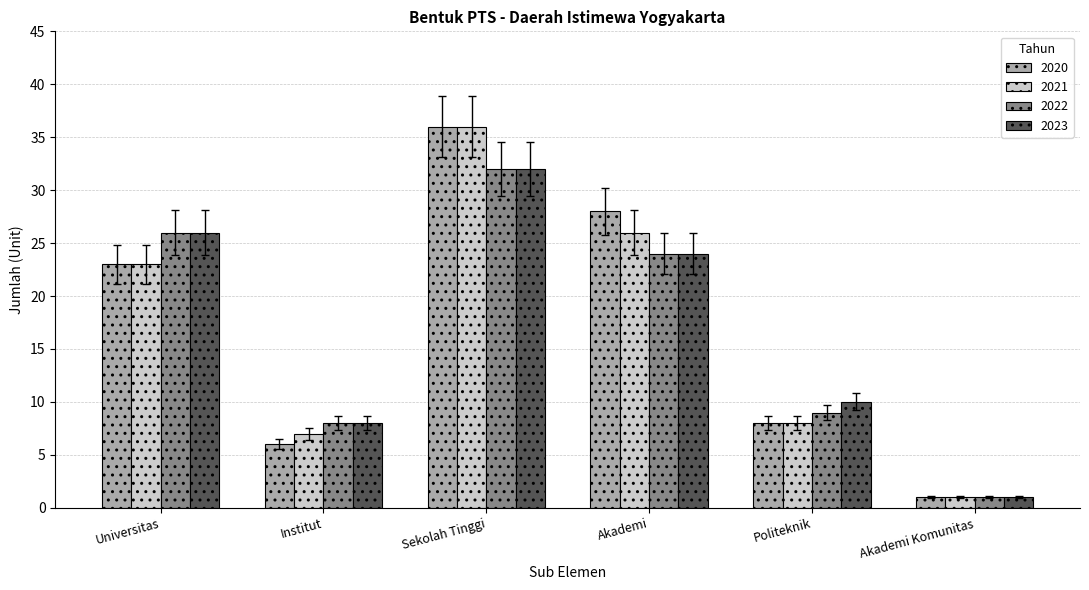

List the labels in order of 2022 value, largest first.

Sekolah Tinggi, Universitas, Akademi, Politeknik, Institut, Akademi Komunitas